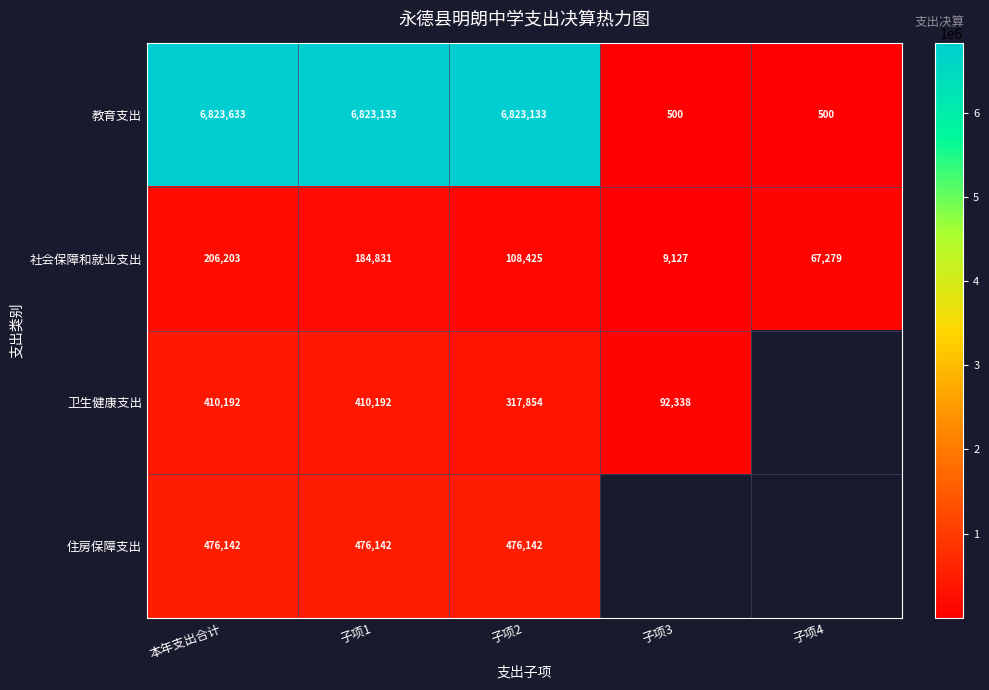

At which category is the sum across all series the highest?

本年支出合计